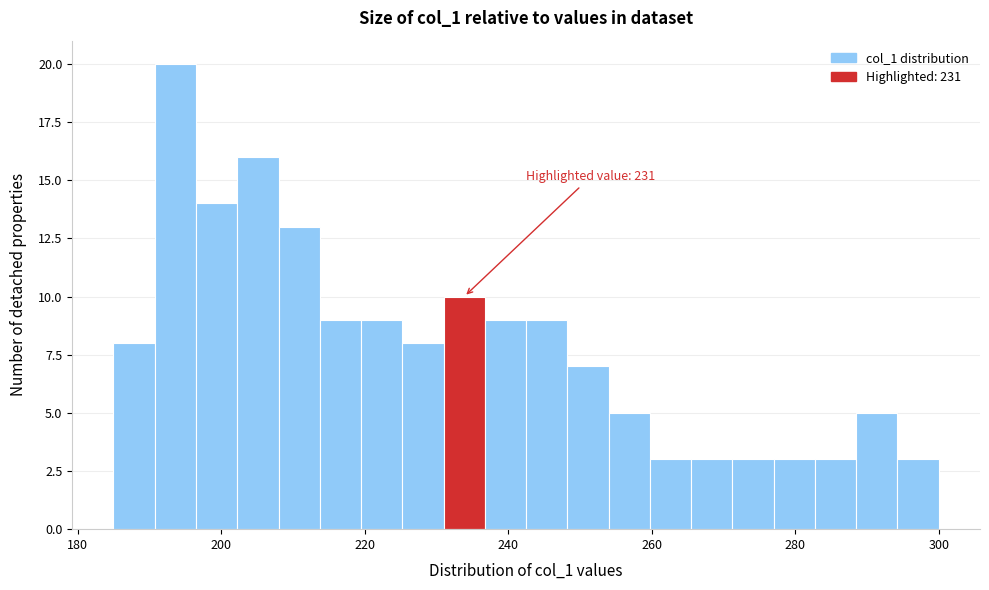

Around what value on the x-axis is the tallest bar? Give the approximate position of its centre, as read against the axis.

194